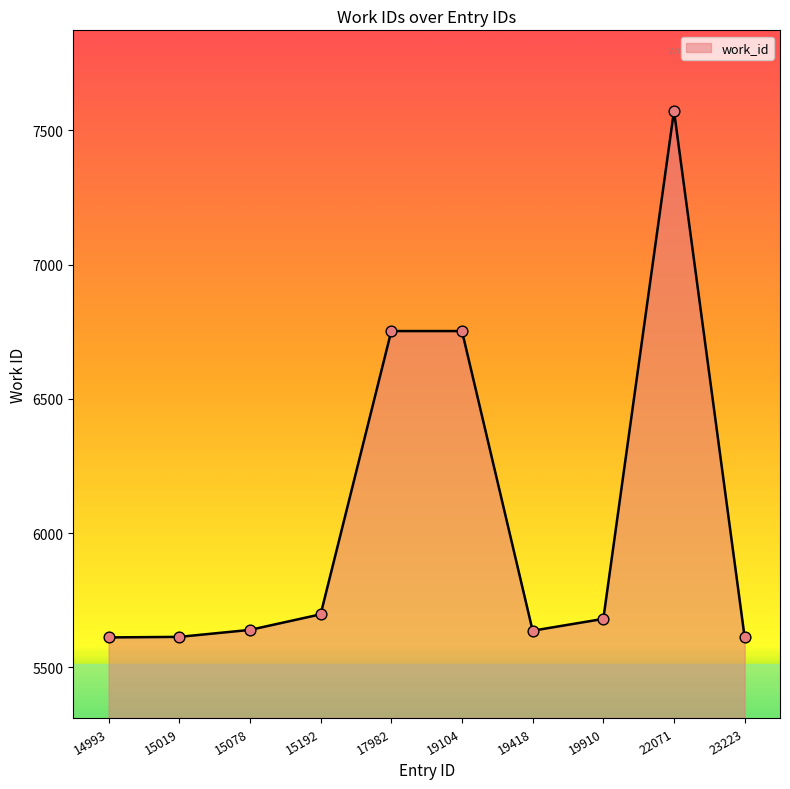

What is the change in value from 15078 to 19418?

-3